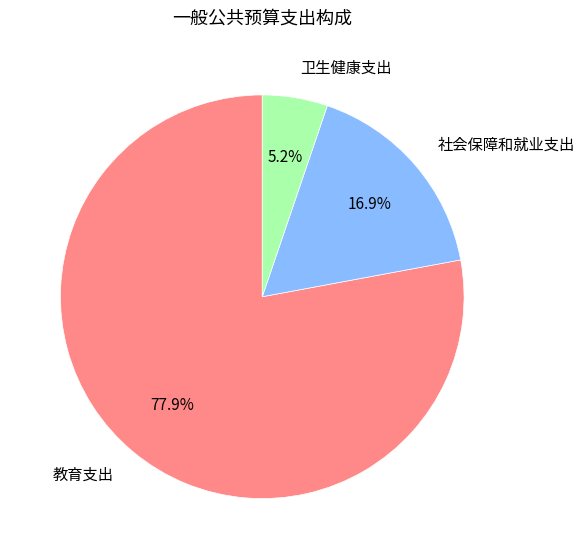

True or false: 卫生健康支出 accounts for 5% of the total.

True